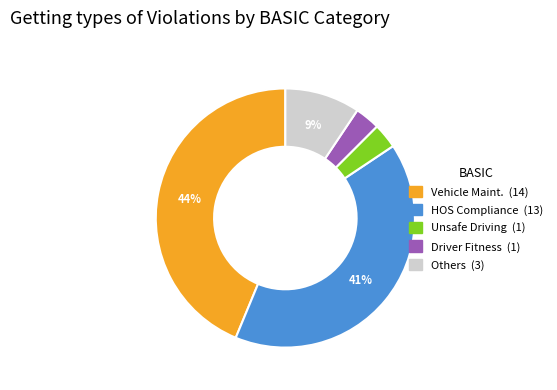

True or false: Unsafe Driving accounts for 13% of the total.

False